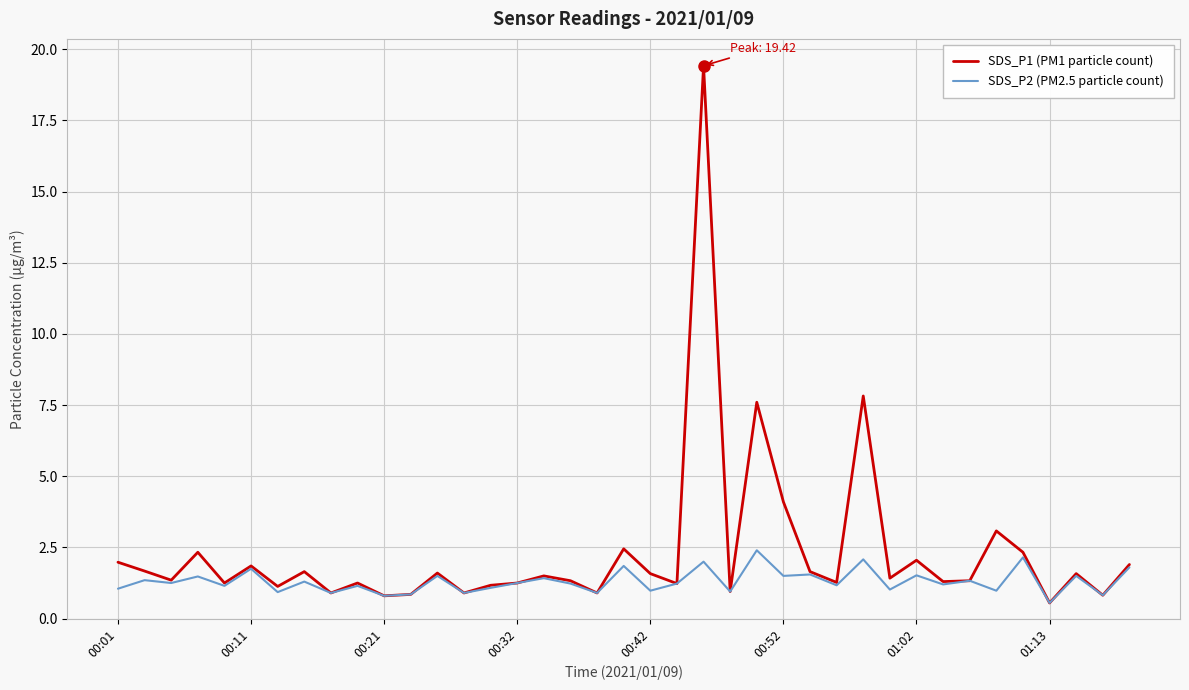

In SDS_P2 (PM2.5 particle count), how many points are higher than both neighbors (excluding endpoints)?

16